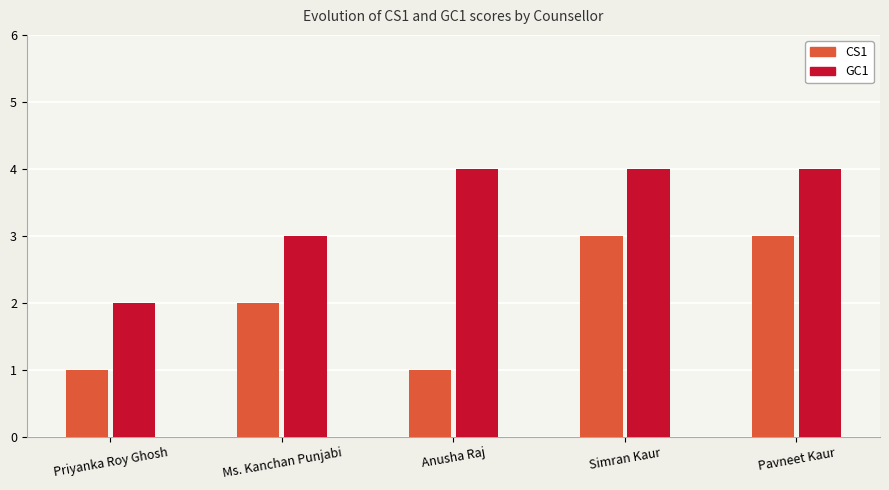

Reading left to right, transcribe all the data shown in this chart.

CS1: 1	2	1	3	3
GC1: 2	3	4	4	4